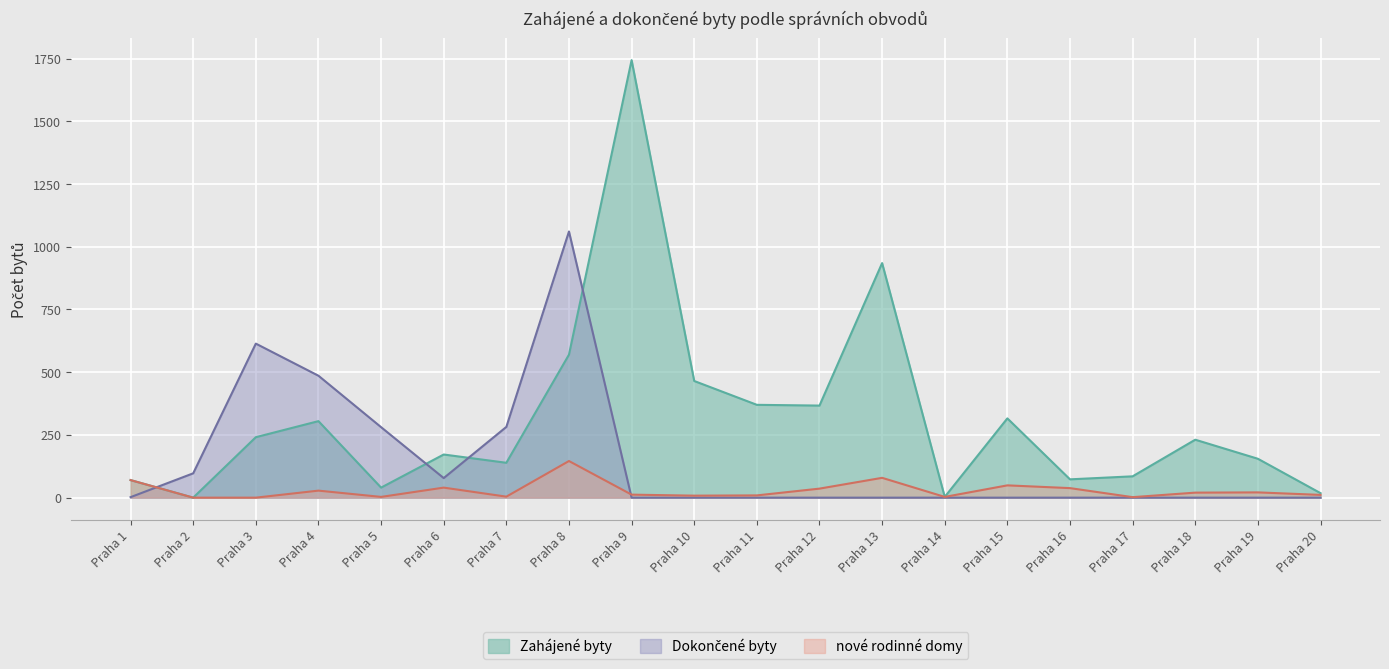

True or false: Zahájené byty and Dokončené byty cross at least once.

True